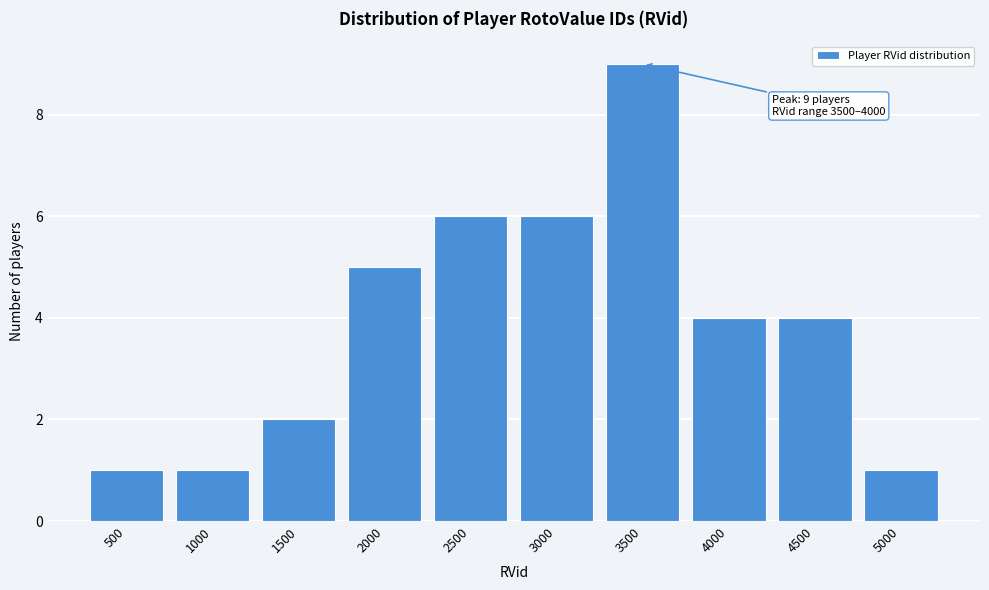

Reading left to right, extract all data points from this chart.

500=1	1000=1	1500=2	2000=5	2500=6	3000=6	3500=9	4000=4	4500=4	5000=1